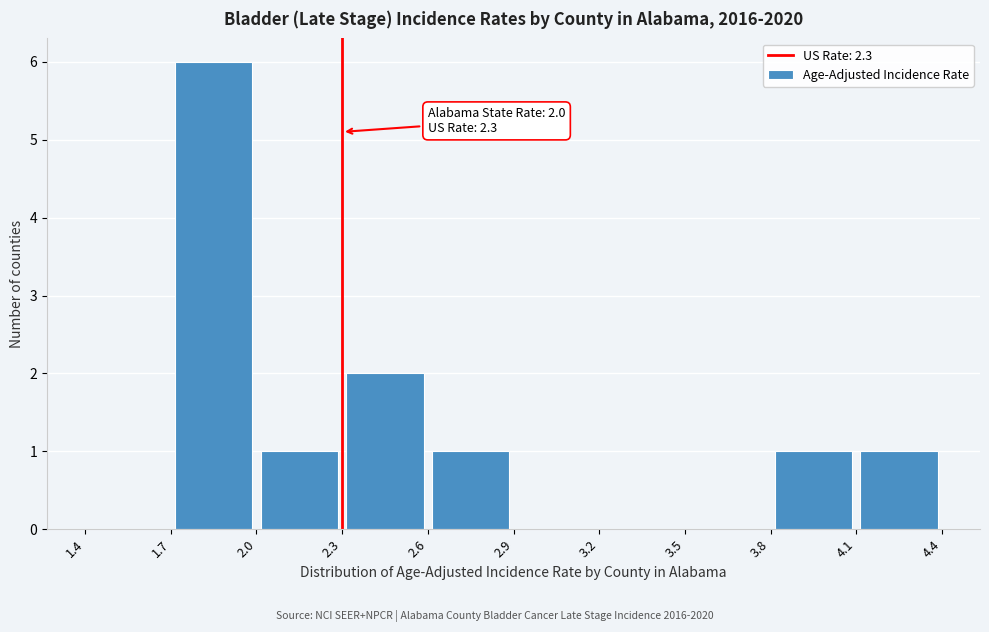

Which range on the x-axis has the tallest bar?

1.7 to 2.0